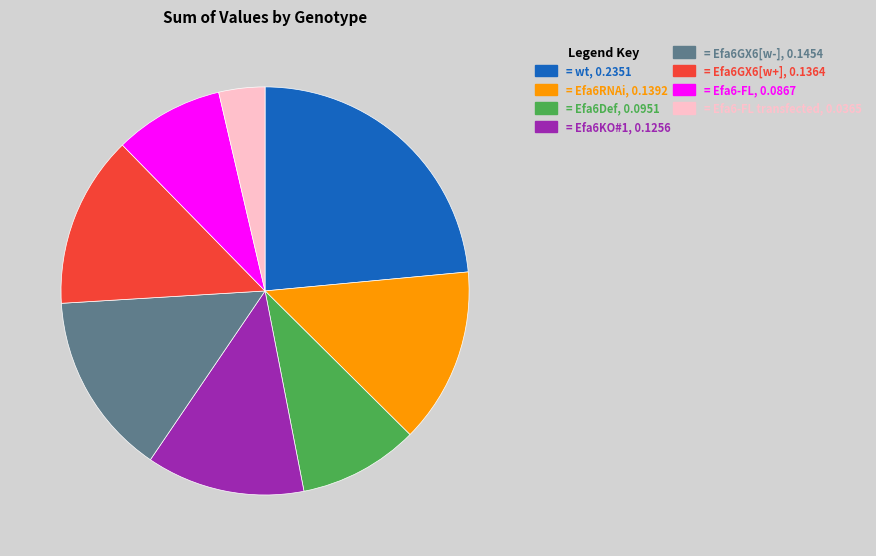

Is there any slice that represents more than half of the pie?

No